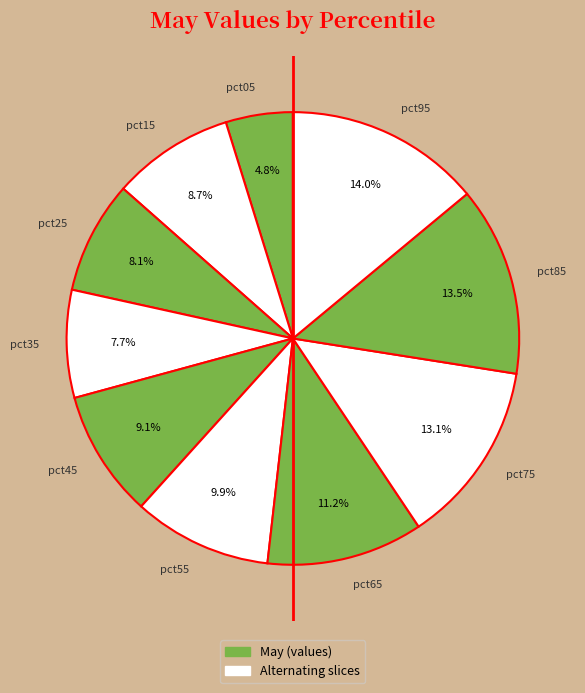

How many segments does this pie chart have?

10